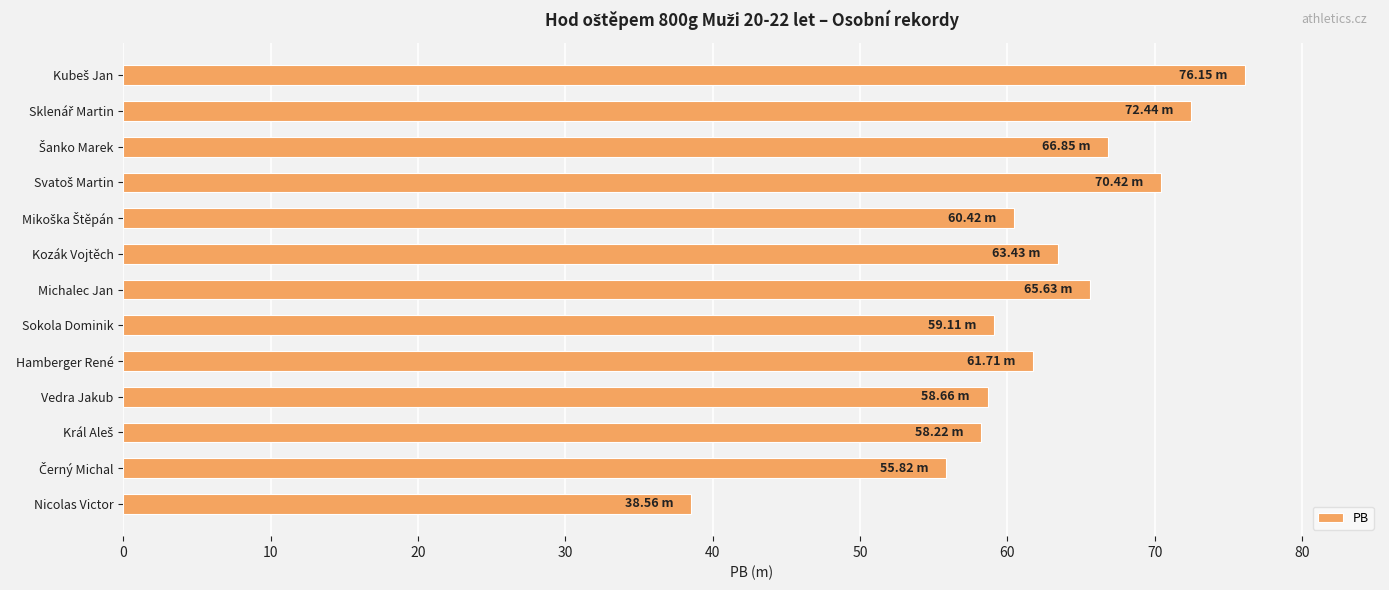

Between Kozák Vojtěch and Michalec Jan, which is larger?

Michalec Jan